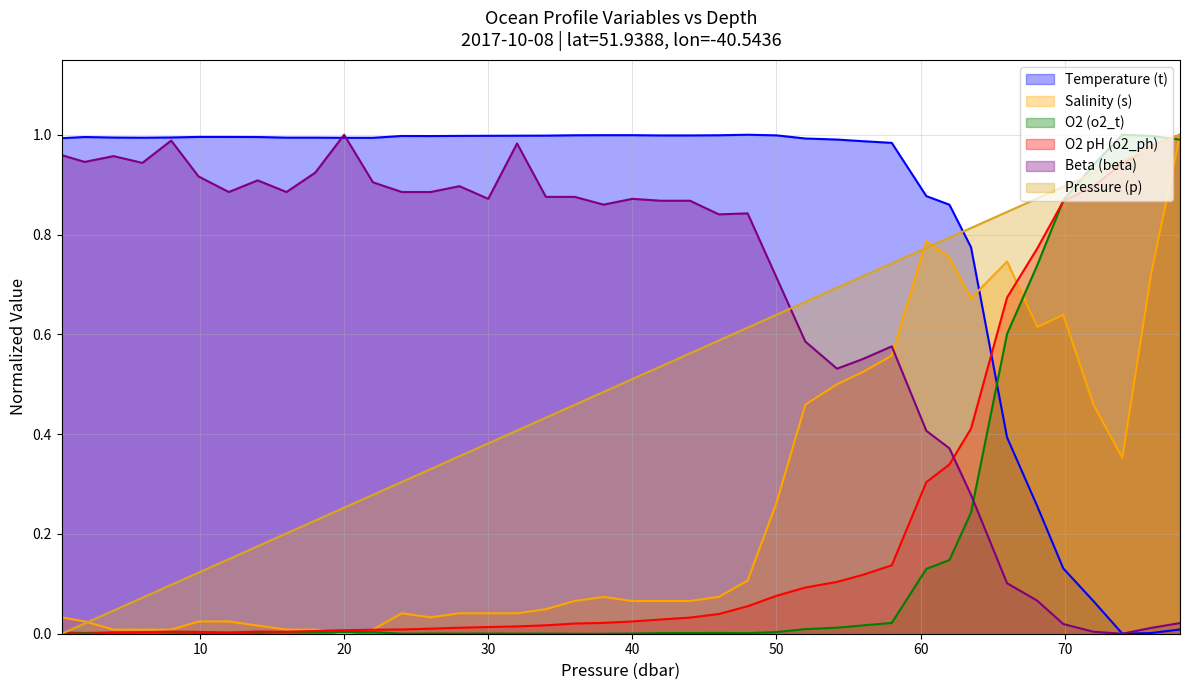

What is the difference between the maximum and minimum values in the p series?

1.0